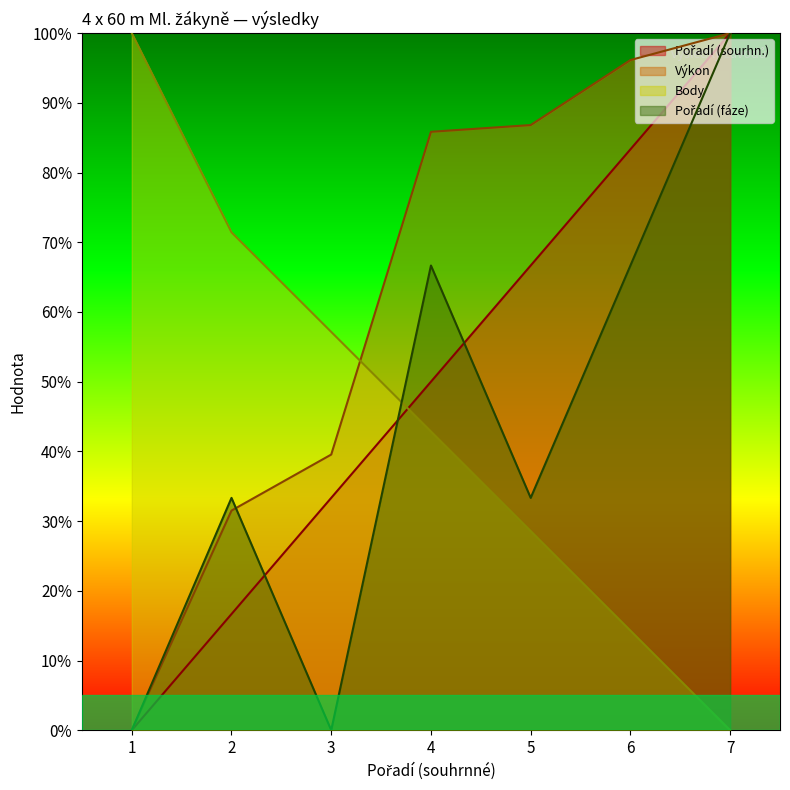

At how many categories does at least one series exceed 73?

5